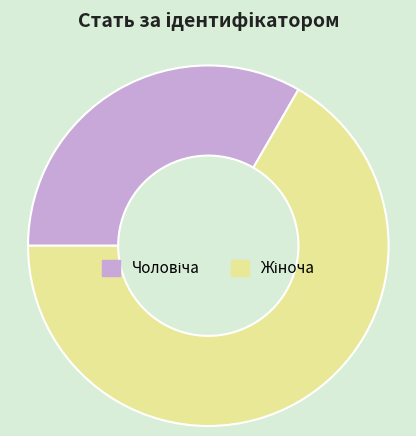

Does any single category account for the majority?

Yes